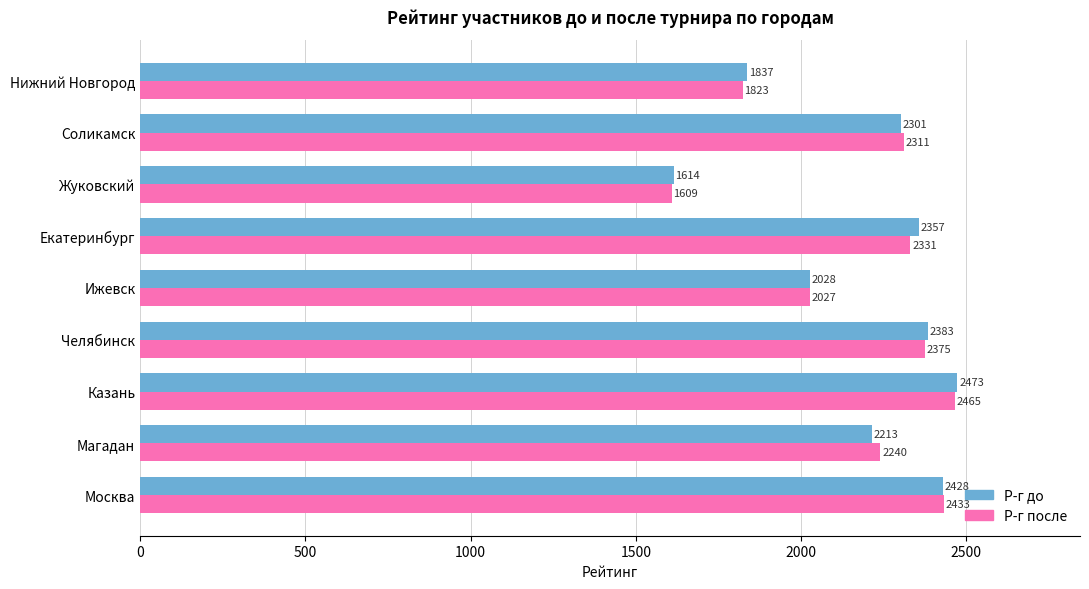

What is the difference between the second highest and second lowest values in the Р-г после series?

610